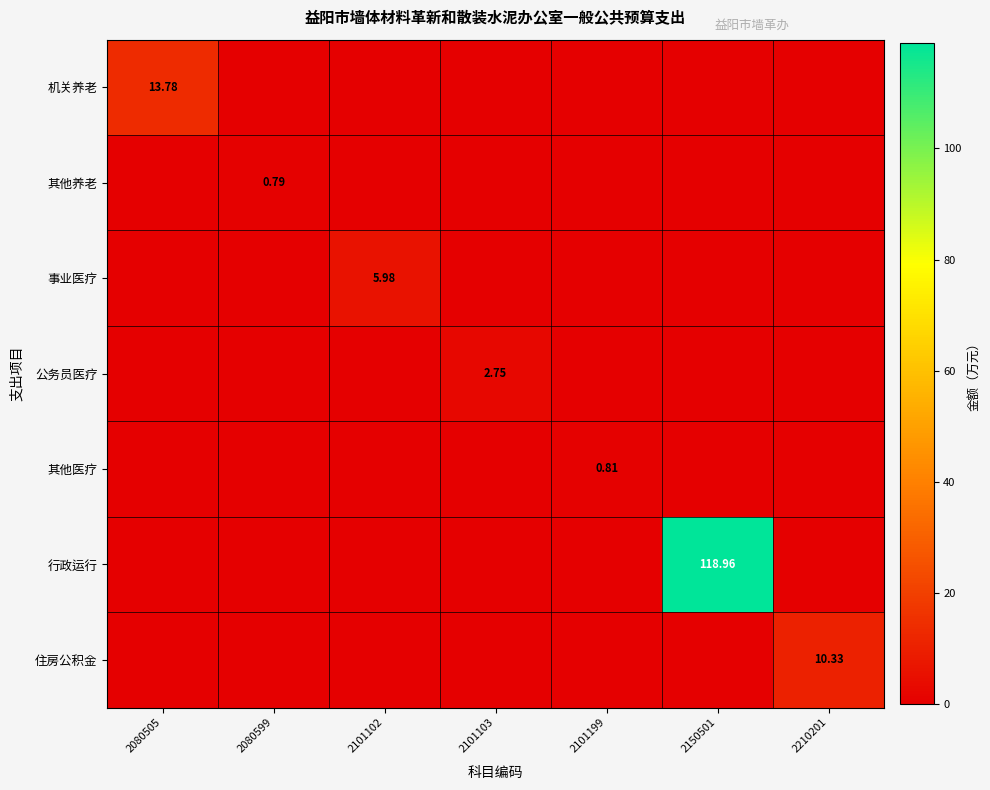

What is the highest value of the 公务员医疗 series?

2.7